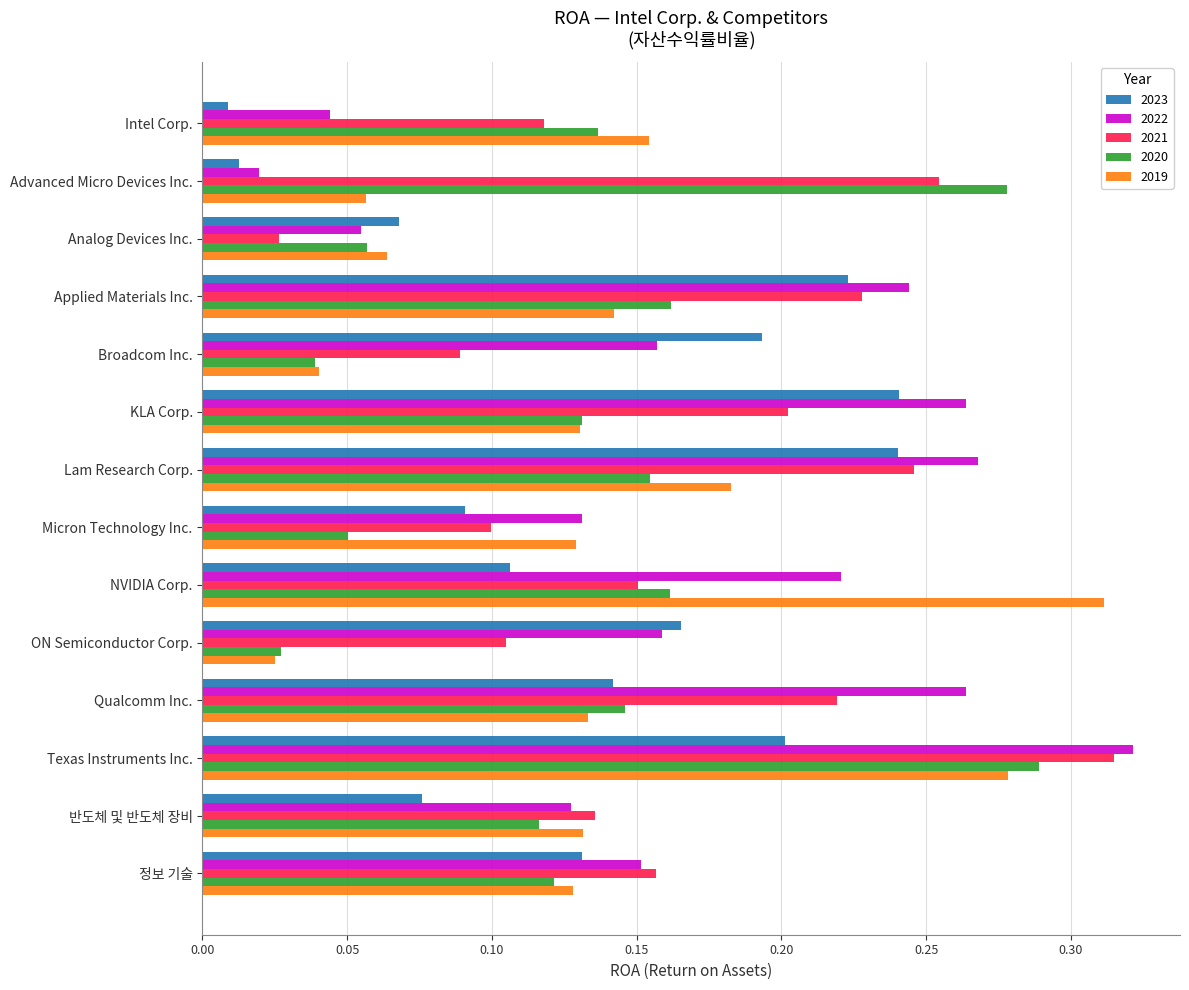

Which series has the largest range (max minus min)?

2022